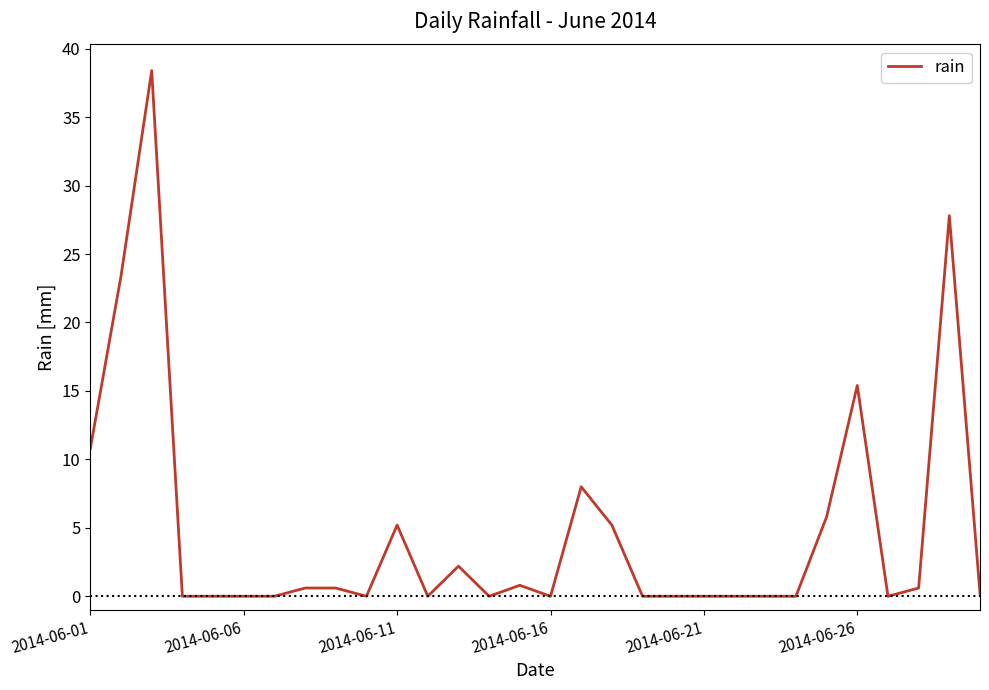

What is the difference between the maximum and minimum values?

38.4